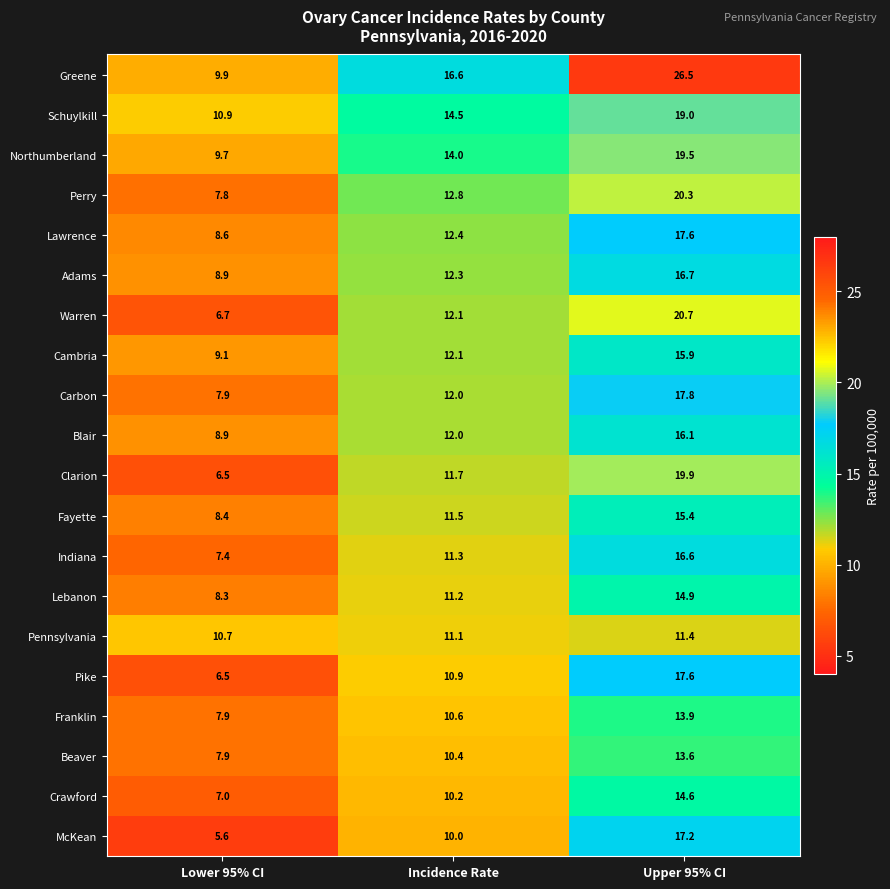

At which category is the sum across all series the highest?

Upper 95% CI